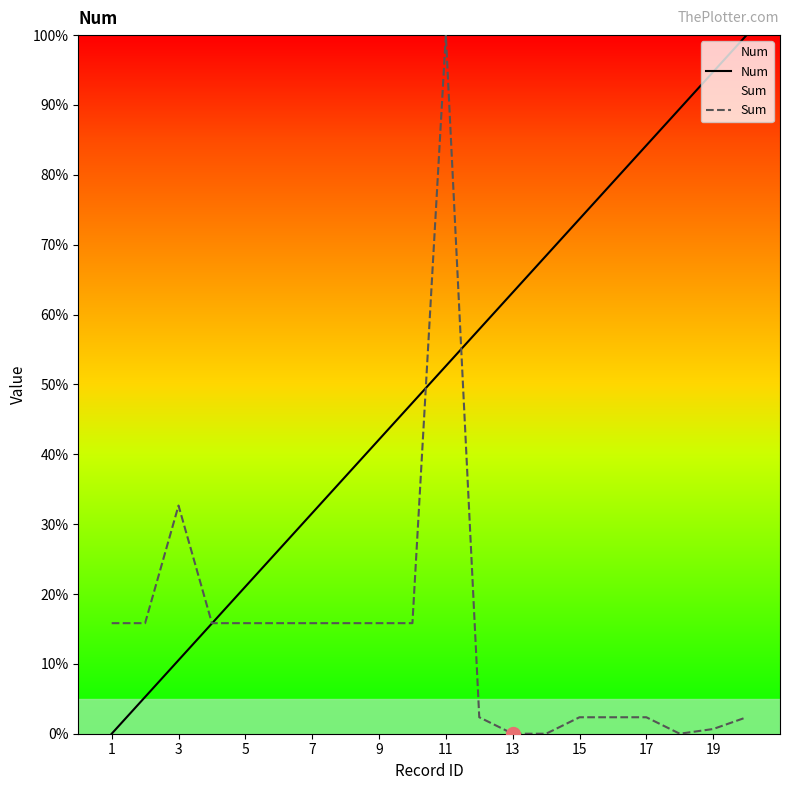

Is this an area chart (filled region under the line)?

No